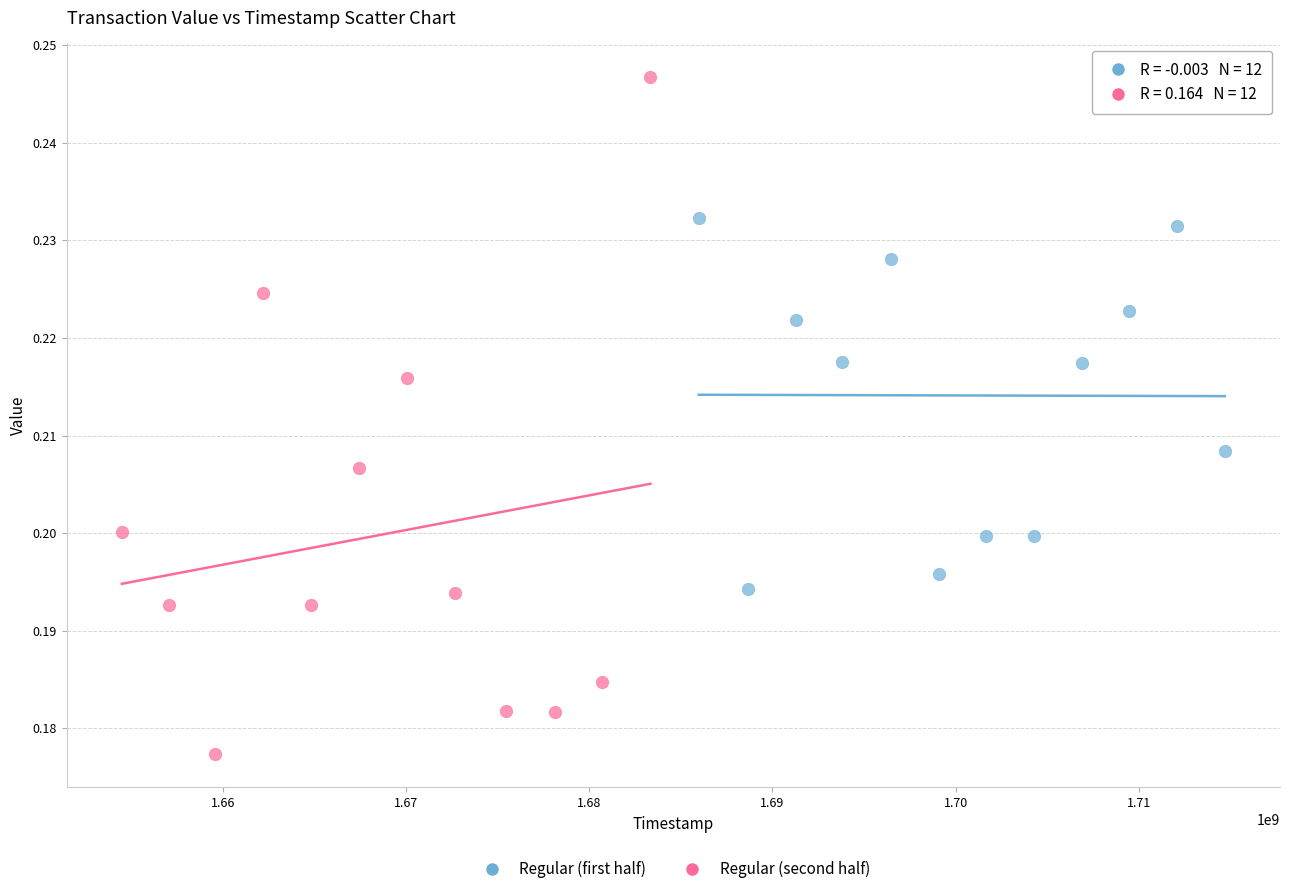

Which series has the widest spread of Y values?

Regular (second half)